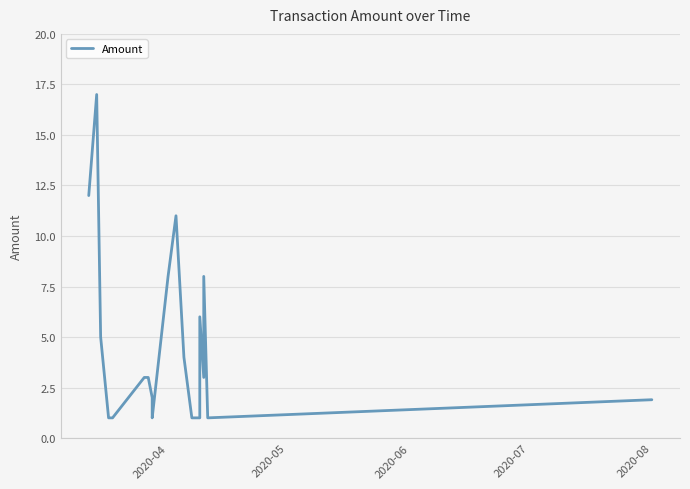

What position from the left is 2020-06?

3